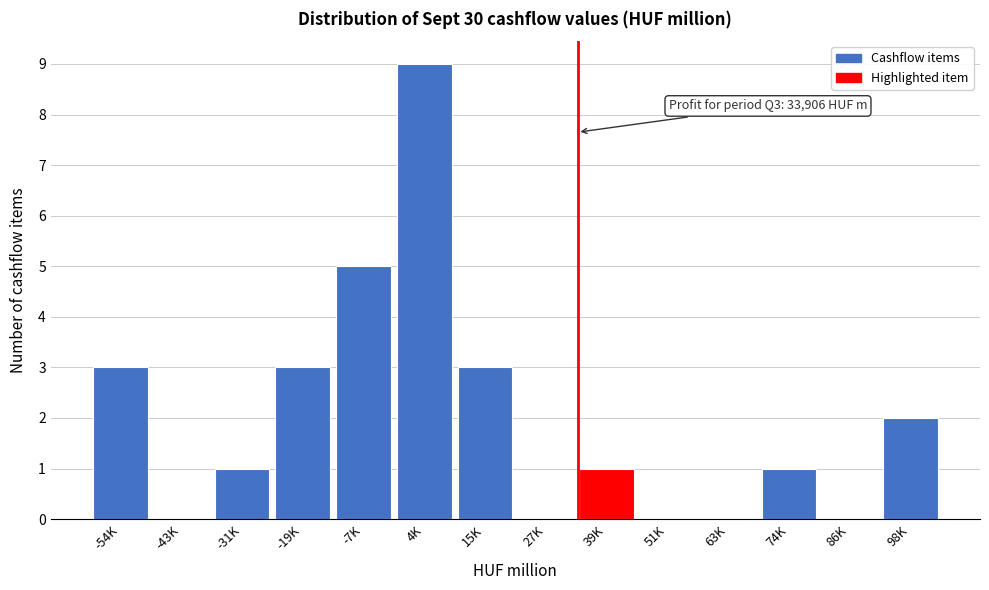

Reading left to right, extract all data points from this chart.

-54K=3	-43K=0	-31K=1	-19K=3	-7K=5	4K=9	15K=3	27K=0	39K=1	51K=0	63K=0	74K=1	86K=0	98K=2